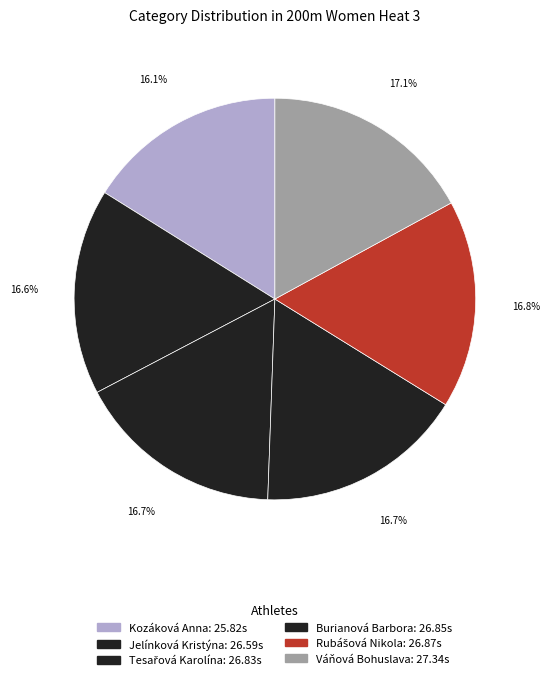

How much of the chart is everything except Váňová Bohuslava?

82.9%